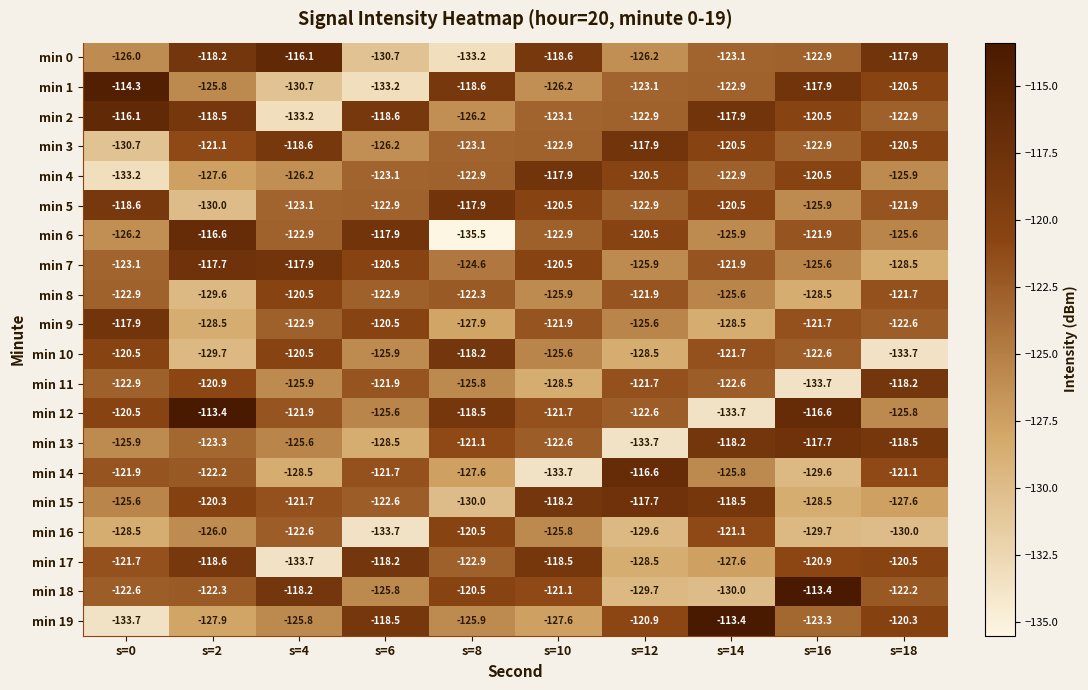

The value of min 12 at s=6 is -78.3. True or false?

False